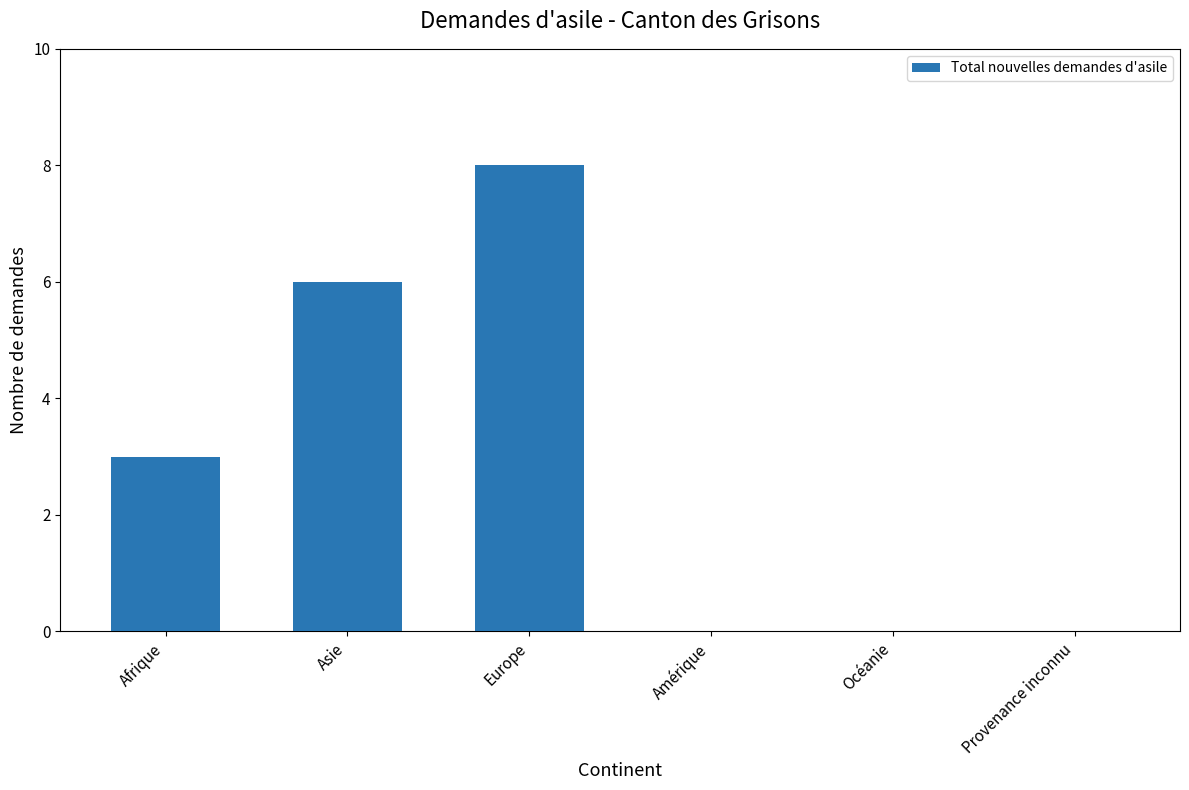

What is the sum of all values?

17